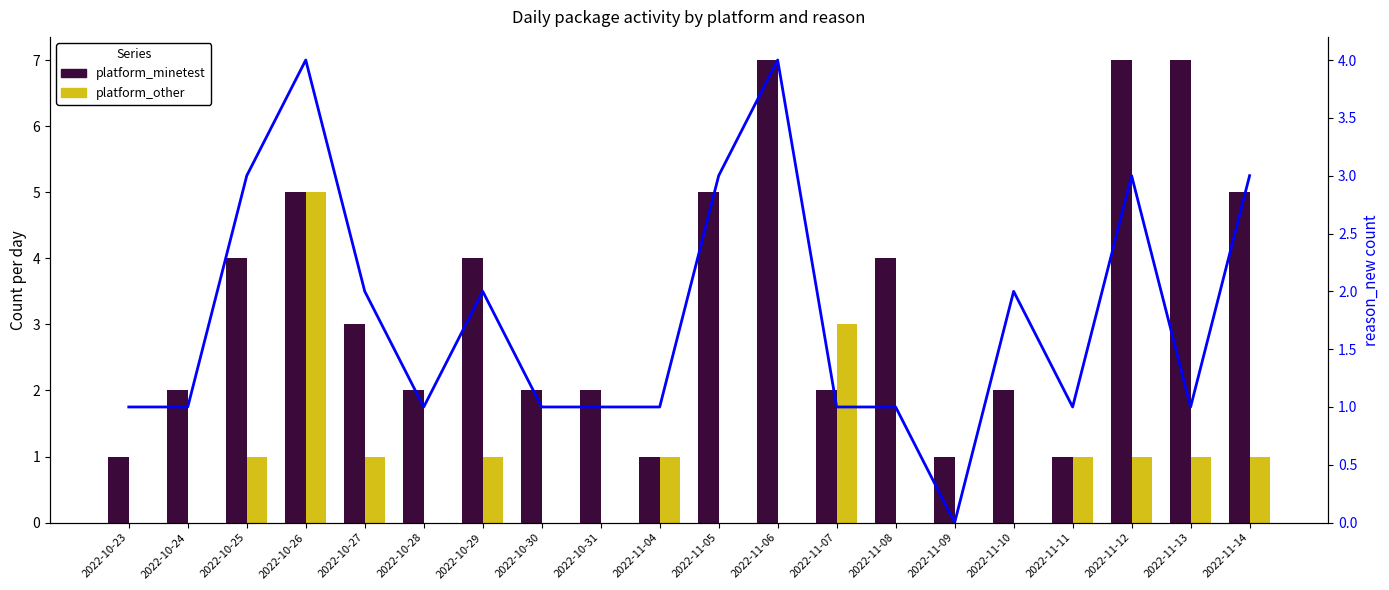

Between 2022-10-23 and 2022-11-04, which series saw the biggest shift?

platform_other